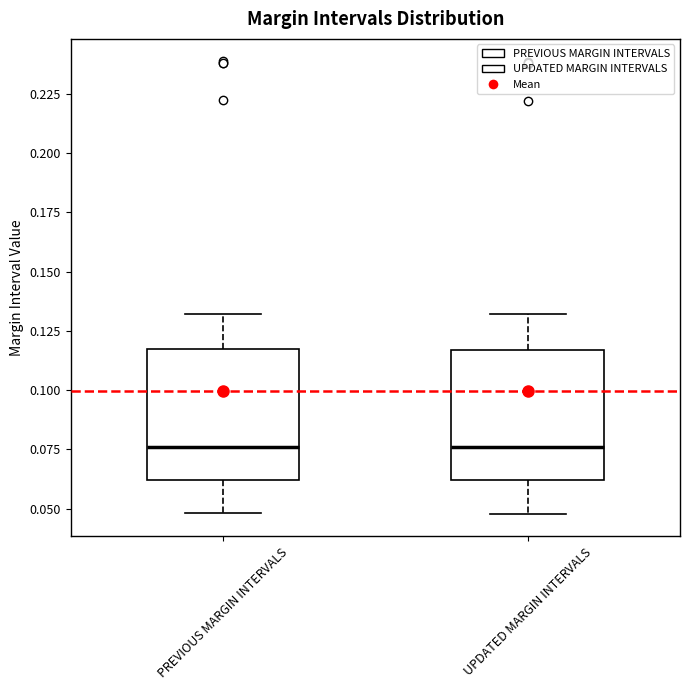

Reading left to right, transcribe this box plot: for each box, give where its median line is, the range the box spans, and where its two whiskers end, as read against the y-axis. The values are not printed on the chart, so give them approximately, as read against the axis.

PREVIOUS MARGIN INTERVALS: median 0.075, box 0.060 to 0.115, whiskers 0.050 to 0.130
UPDATED MARGIN INTERVALS: median 0.075, box 0.060 to 0.115, whiskers 0.050 to 0.130